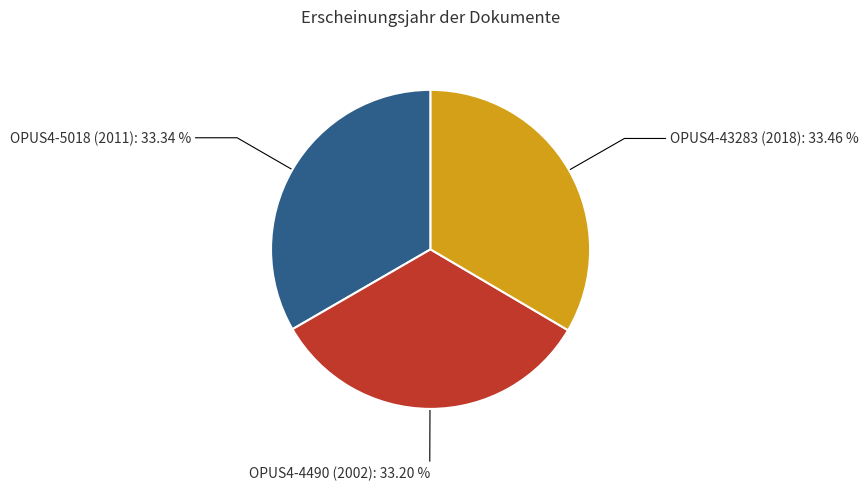

What percentage is the OPUS4-4490 (2002) slice, to the nearest percent?

33%